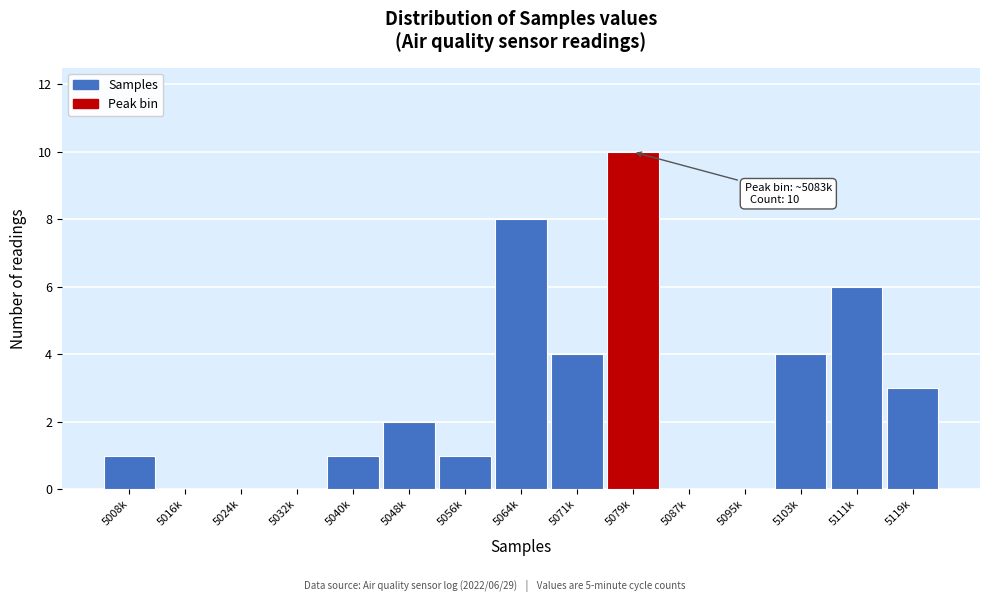

Reading right to left, extract all data points from this chart.

5119k=3	5111k=6	5103k=4	5095k=0	5087k=0	5079k=10	5071k=4	5064k=8	5056k=1	5048k=2	5040k=1	5032k=0	5024k=0	5016k=0	5008k=1